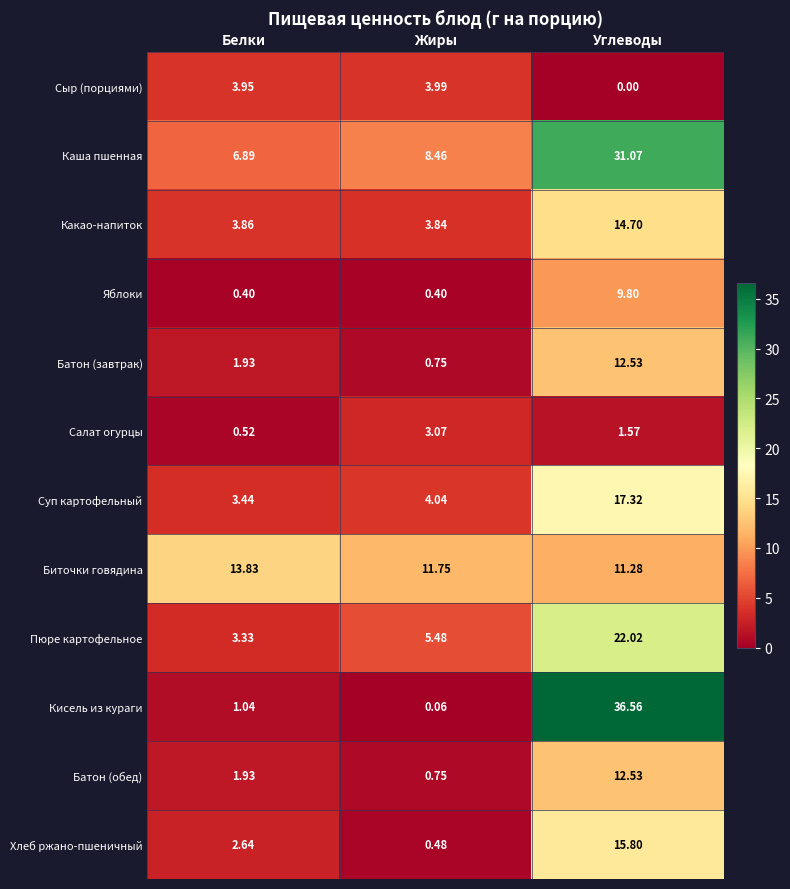

Which series has the largest range (max minus min)?

Кисель из кураги